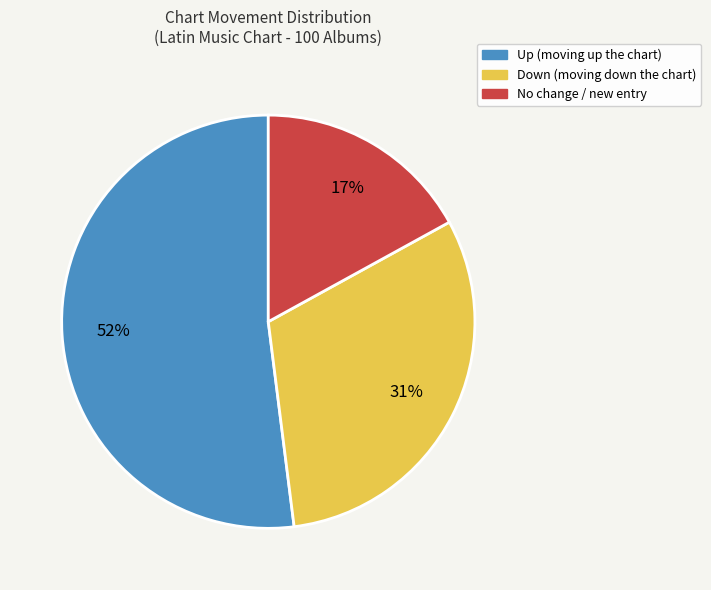

To the nearest percent, what is the average slice percentage?

33%